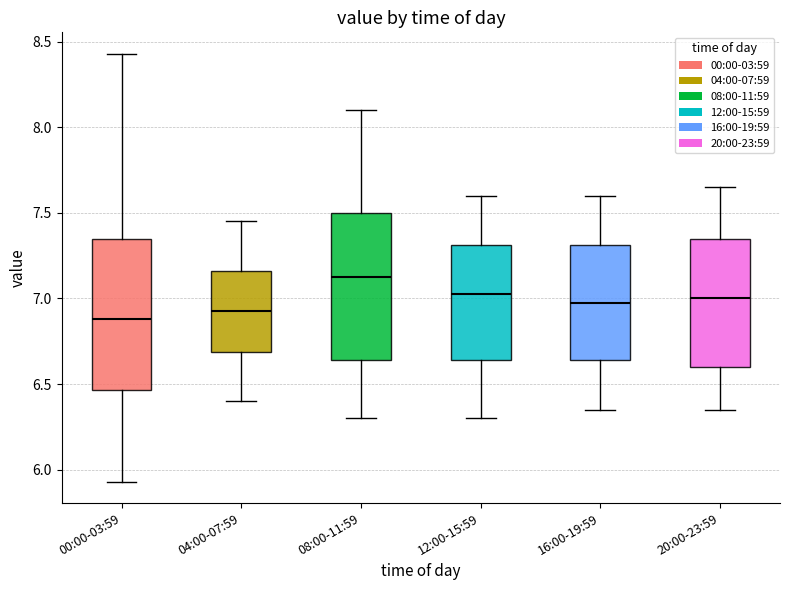

Reading left to right, transcribe this box plot: for each box, give where its median line is, the range the box spans, and where its two whiskers end, as read against the y-axis. The values are not printed on the chart, so give them approximately, as read against the axis.

00:00-03:59: median 6.90, box 6.45 to 7.35, whiskers 5.95 to 8.45
04:00-07:59: median 6.95, box 6.70 to 7.15, whiskers 6.40 to 7.45
08:00-11:59: median 7.15, box 6.65 to 7.50, whiskers 6.30 to 8.10
12:00-15:59: median 7.05, box 6.65 to 7.30, whiskers 6.30 to 7.60
16:00-19:59: median 7.00, box 6.65 to 7.30, whiskers 6.35 to 7.60
20:00-23:59: median 7.00, box 6.60 to 7.35, whiskers 6.35 to 7.65